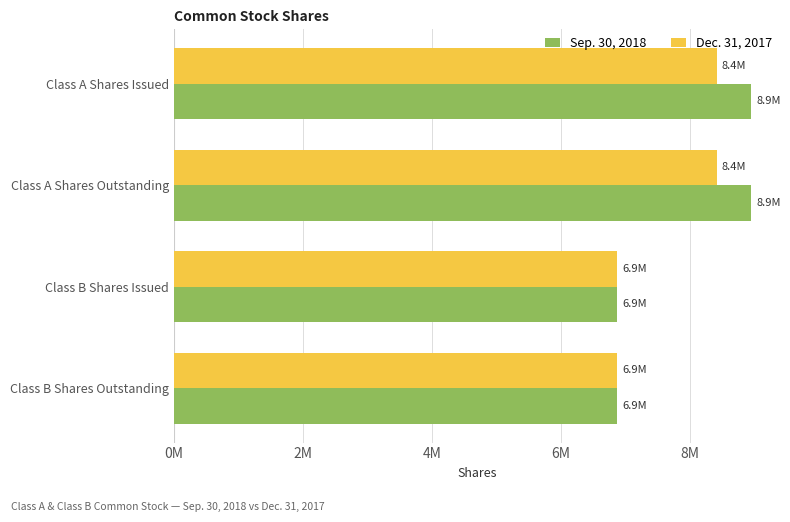

What are all the series names shown in the legend?

Sep. 30, 2018, Dec. 31, 2017